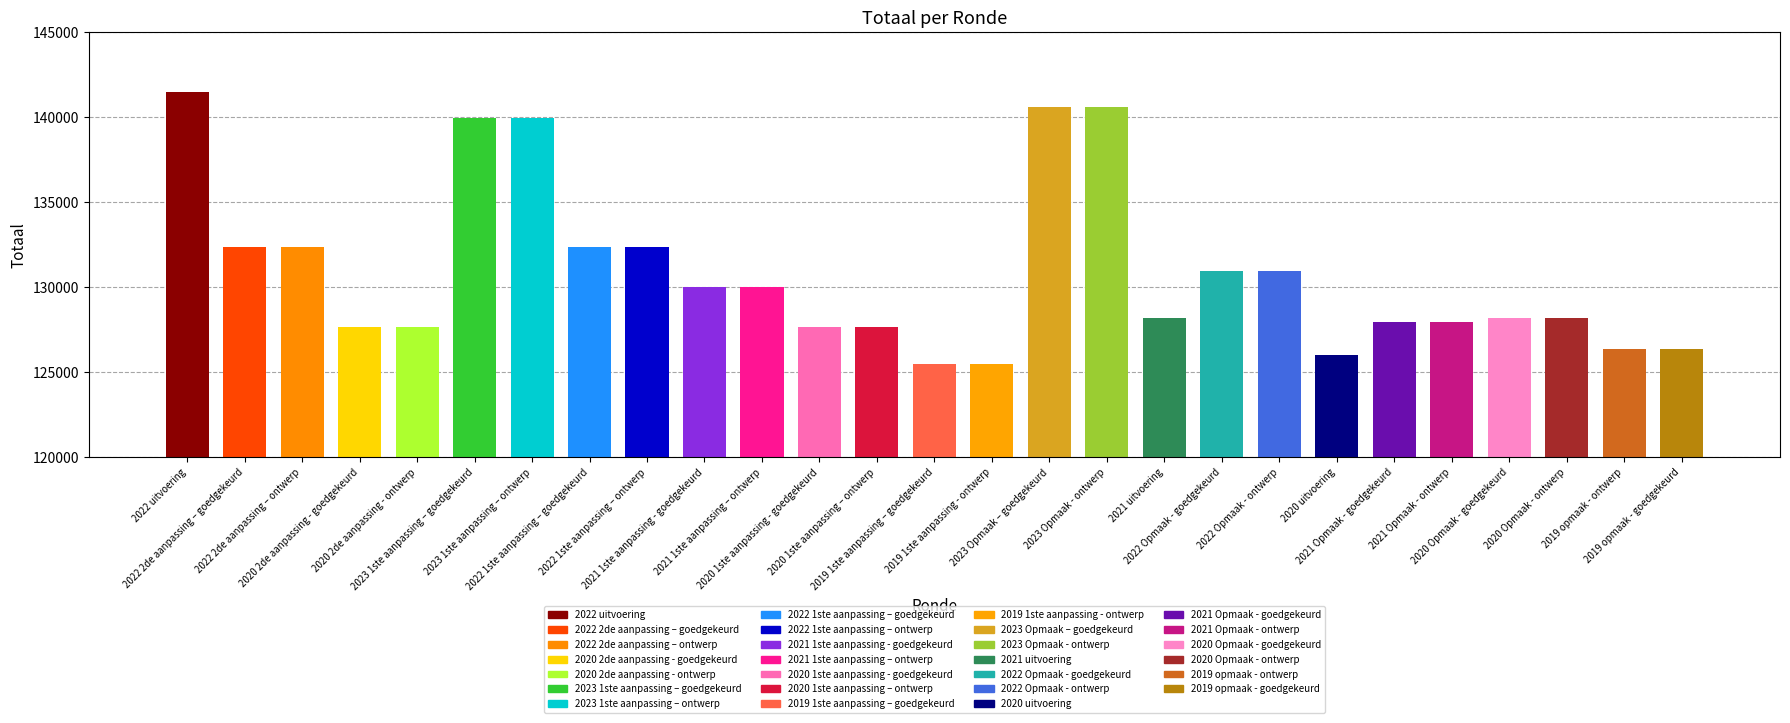

What is the greatest value displayed?

141490